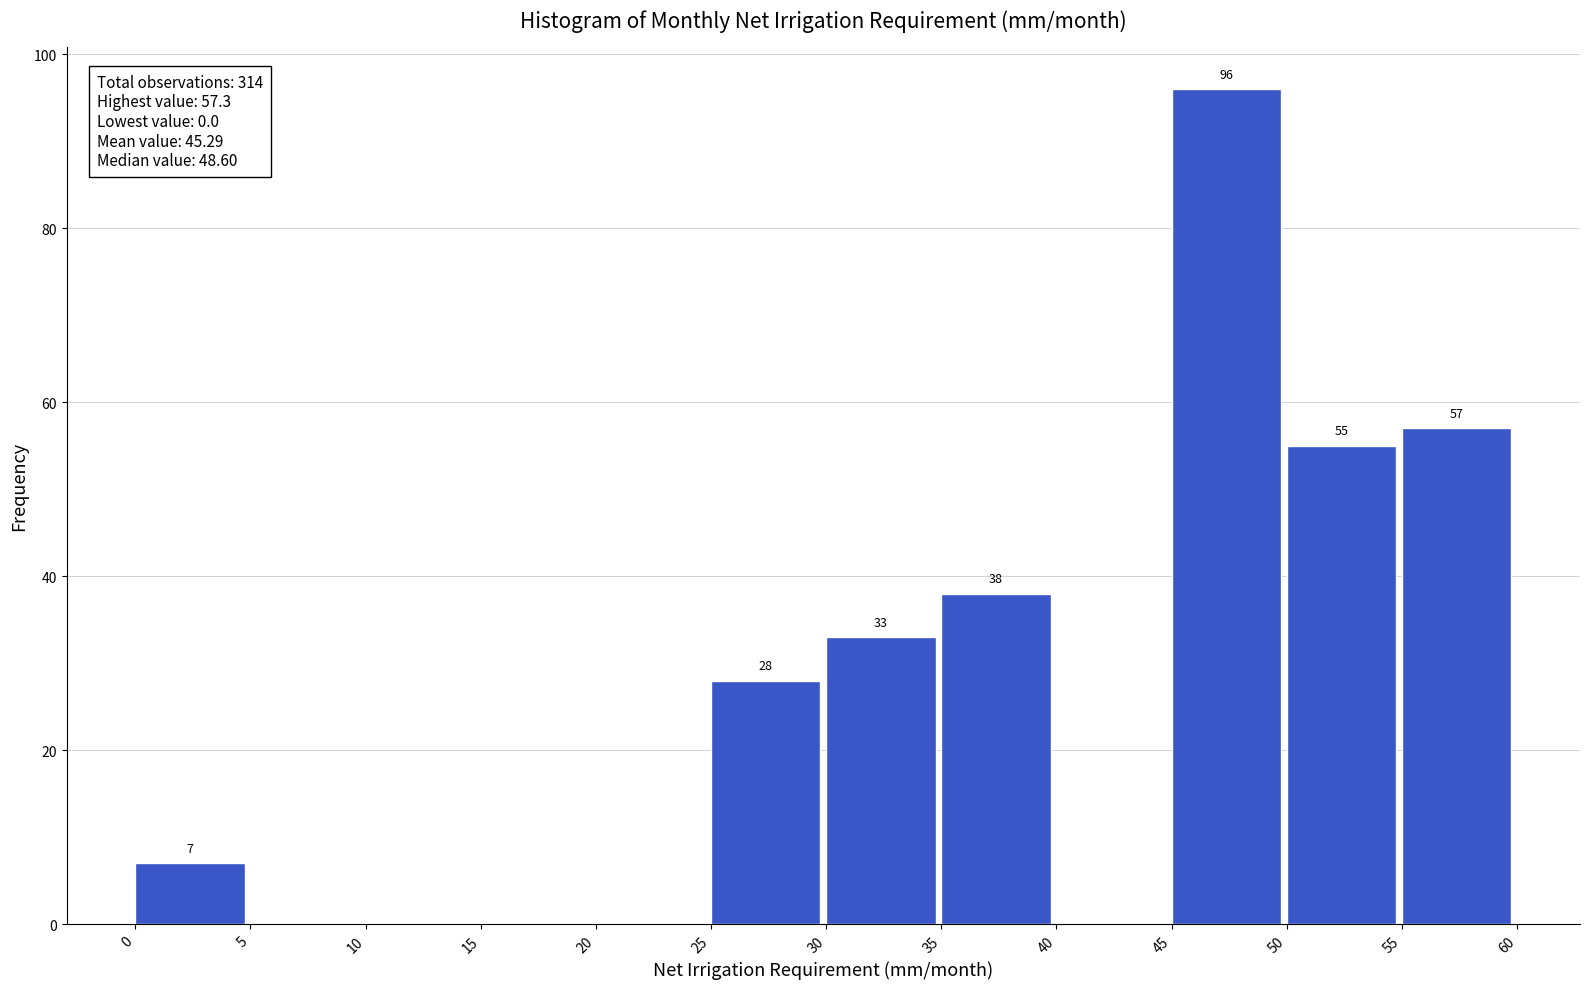

Which range on the x-axis has the tallest bar?

45 to 50